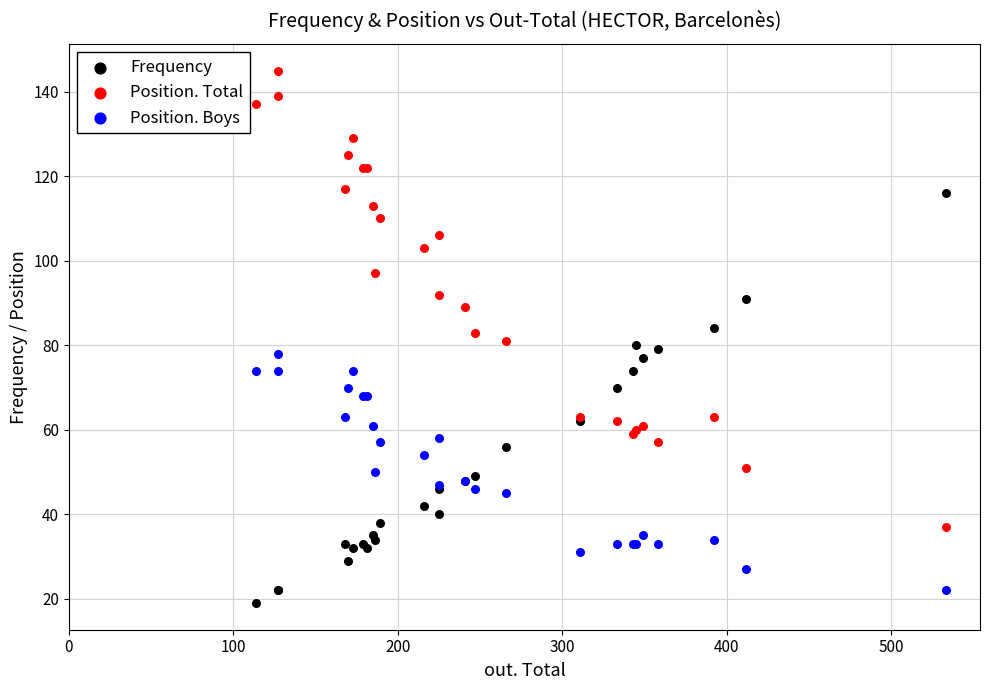

Which series has the largest Y range (max minus min)?

Position. Total